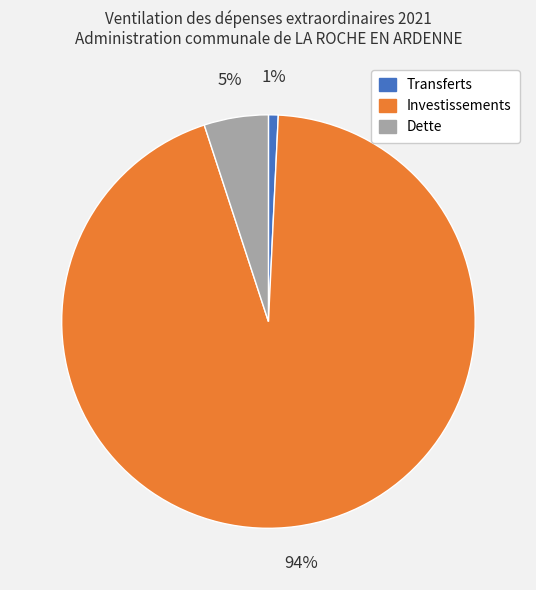

How many slices are in this pie chart?

3